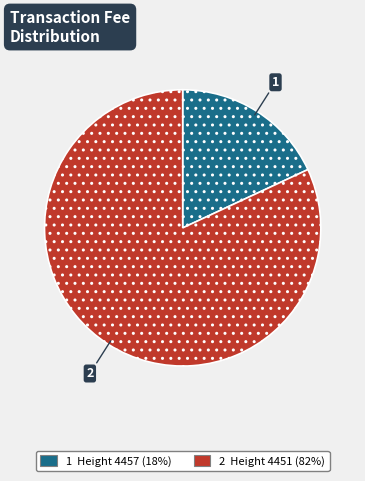

Is there any slice that represents more than half of the pie?

Yes